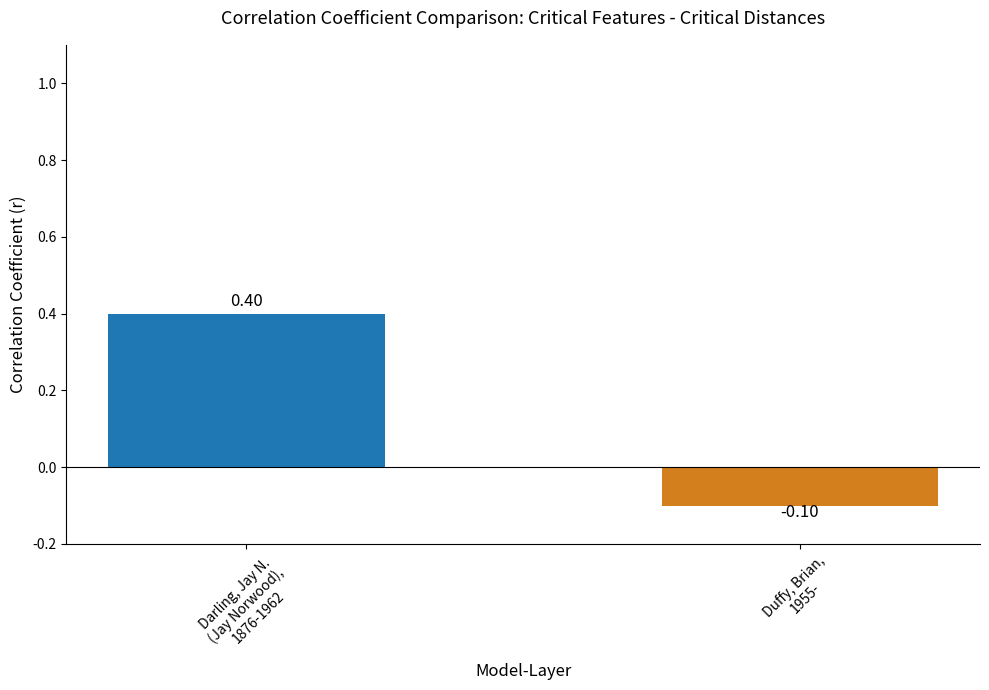

The chart shows a value of -0.1 at Duffy, Brian,
1955-. True or false?

True